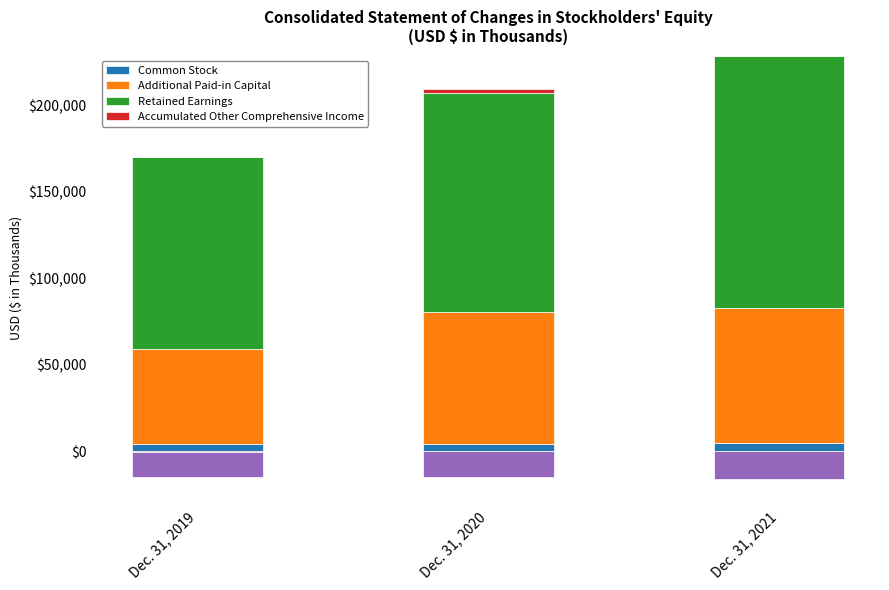

What are all the series names shown in the legend?

Common Stock, Additional Paid-in Capital, Retained Earnings, Accumulated Other Comprehensive Income